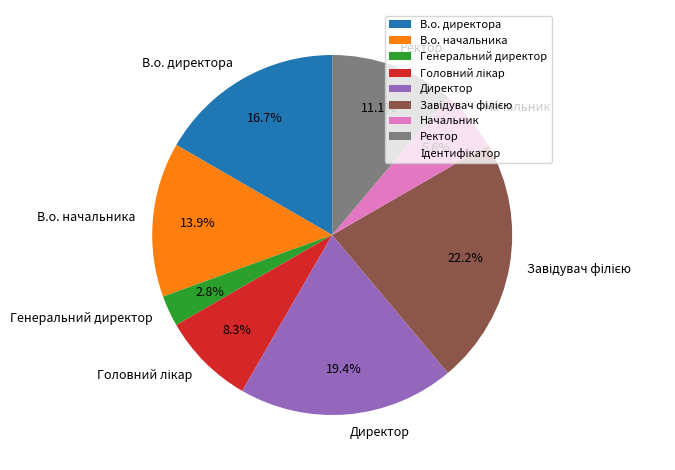

Is there any slice that represents more than half of the pie?

No